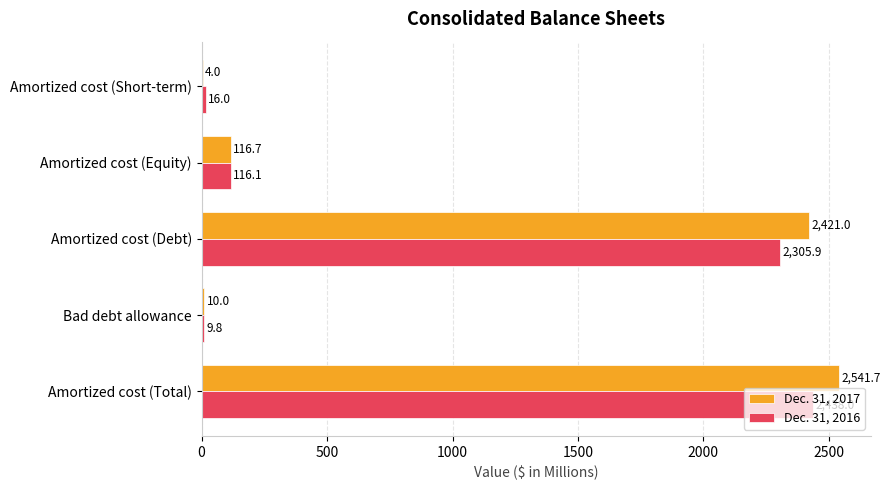

What is the sum of the Dec. 31, 2017 values at Amortized cost (Total) and Amortized cost (Short-term)?

2545.7